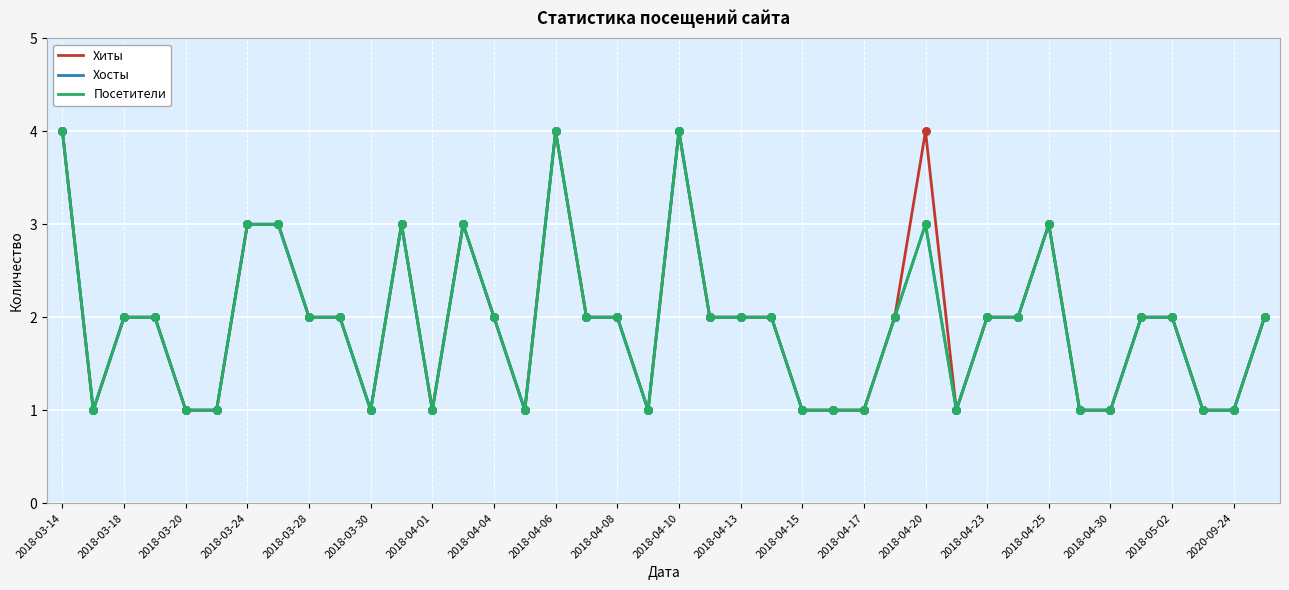

Is this an area chart (filled region under the line)?

No